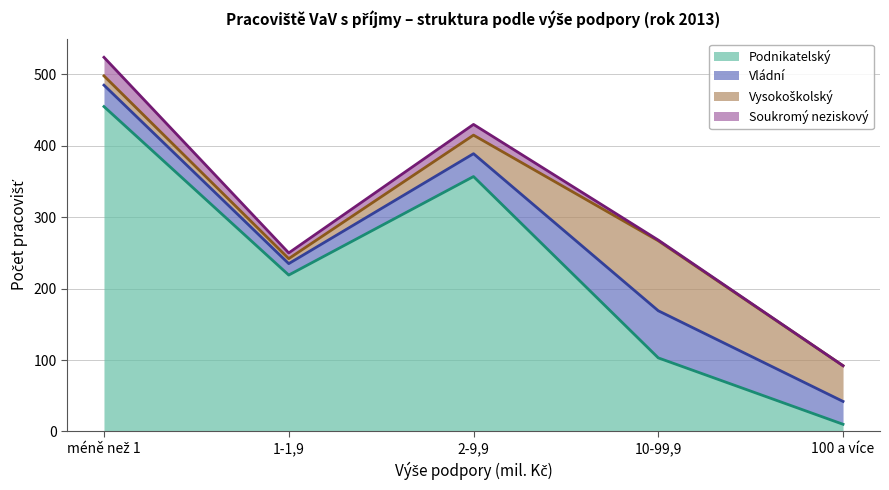

What is the difference between the Podnikatelský values at 1-1,9 and 2-9,9?

138